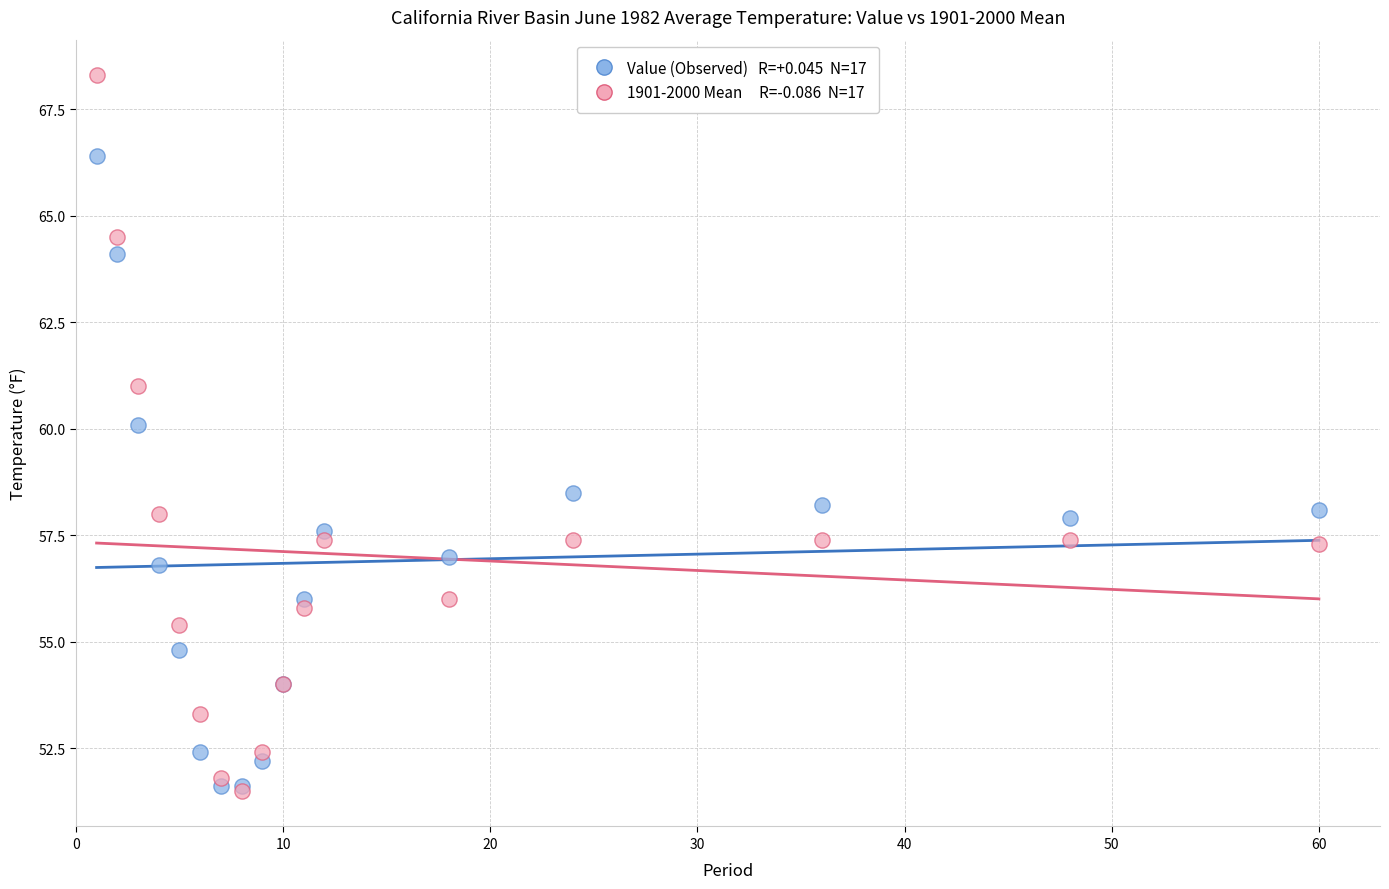

Across all series, what Y value is closest to 59?

58.5